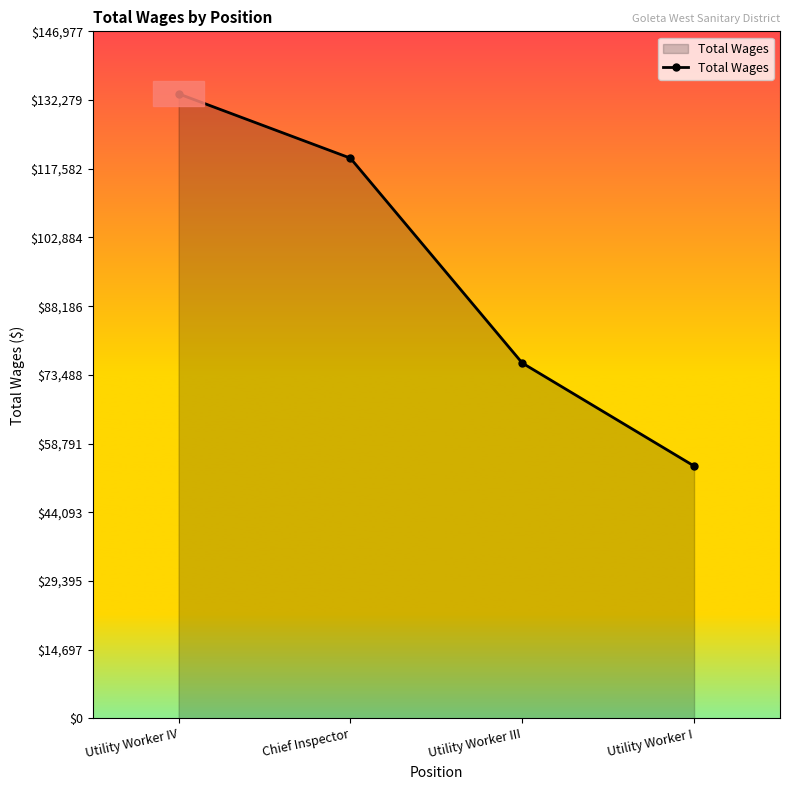

At which label is the value closest to 93806?

Utility Worker III